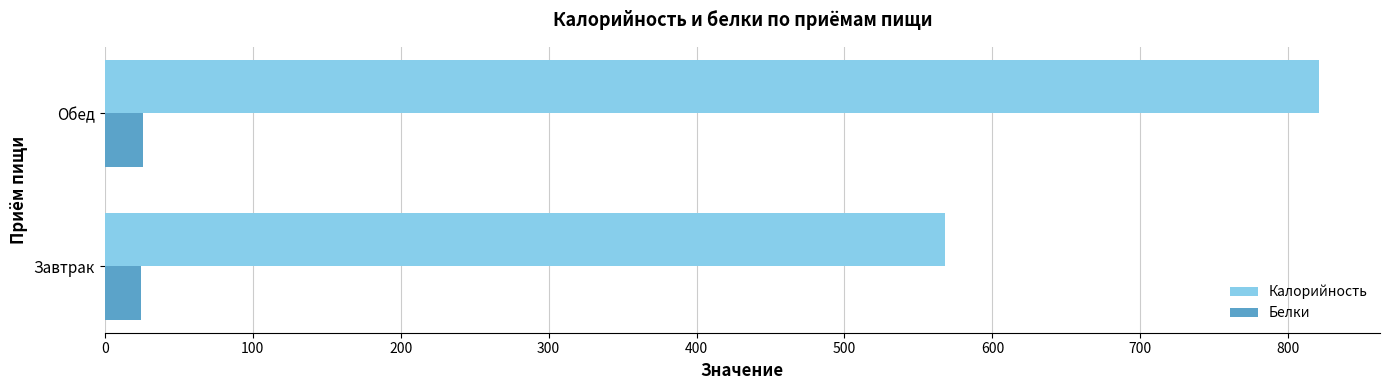

What is the sum of all Белки values?

50.4